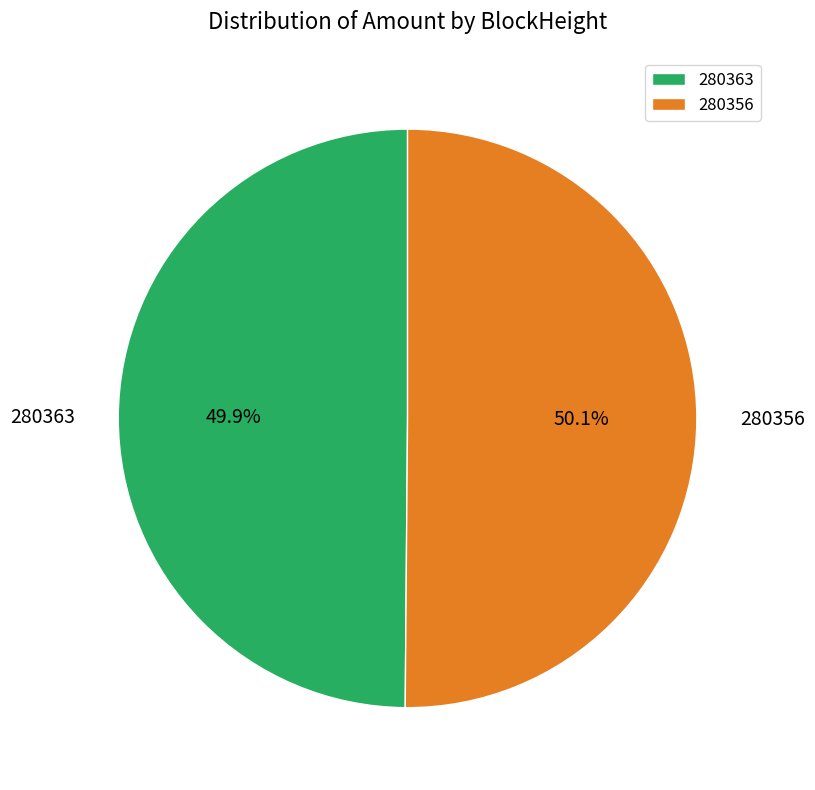

Combined, do 280356 and 280363 account for over 50%?

Yes